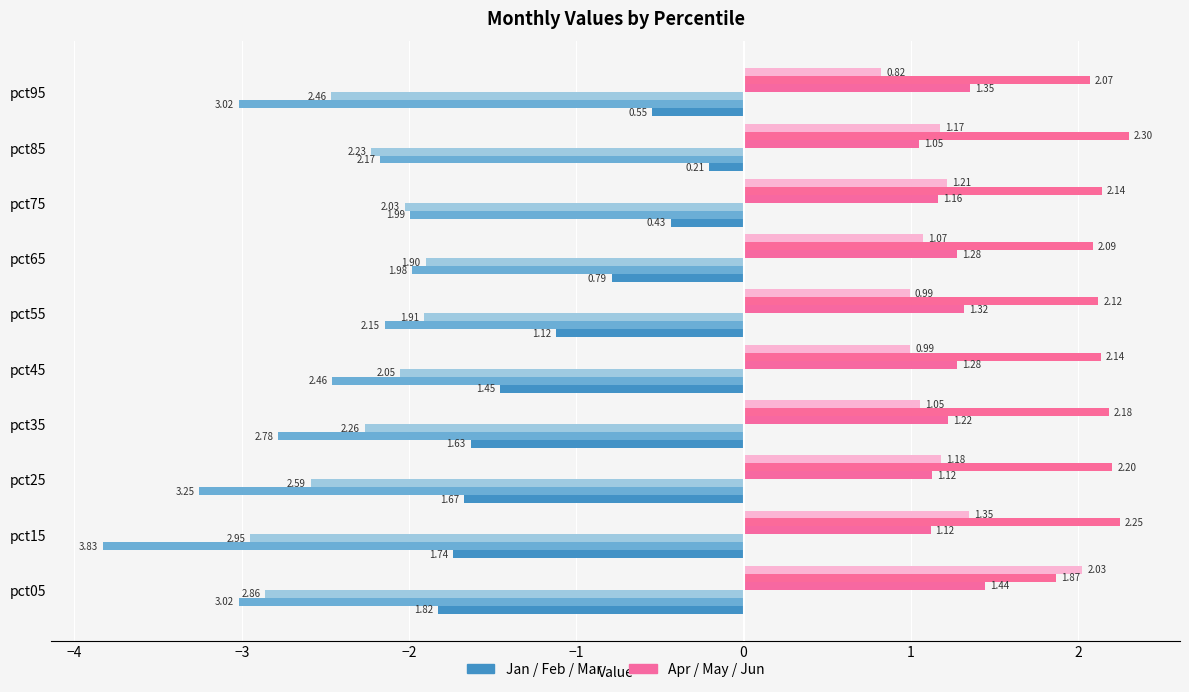

Is it true that Mar equals -4.0 at 9?

False